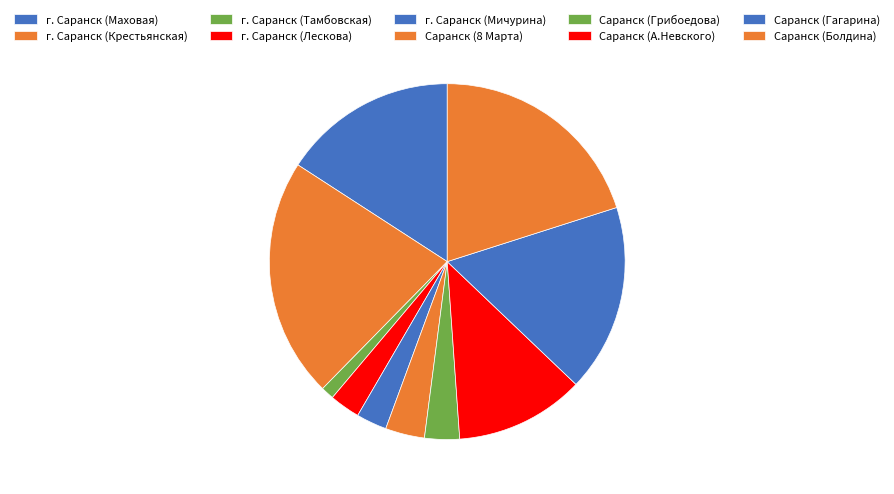

The г. Саранск (Тамбовская) slice represents 1% of the pie. True or false?

True